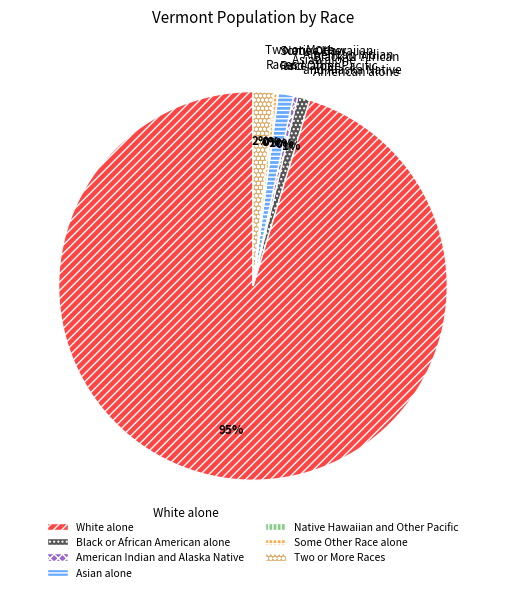

Is there a majority slice in this chart?

Yes